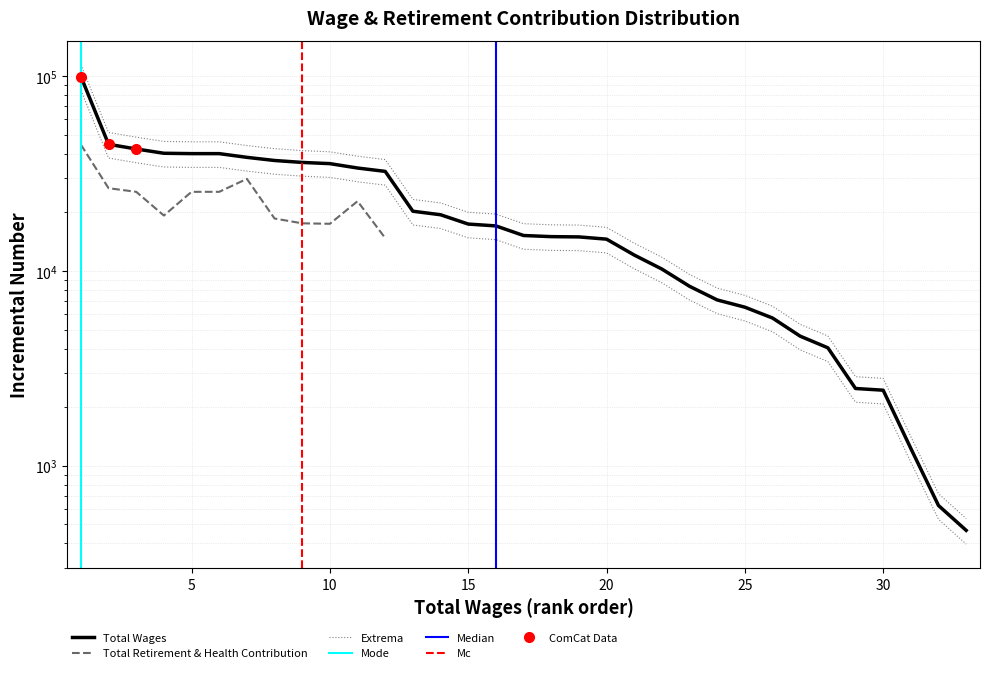

Count the number of values greater than 15221.

16